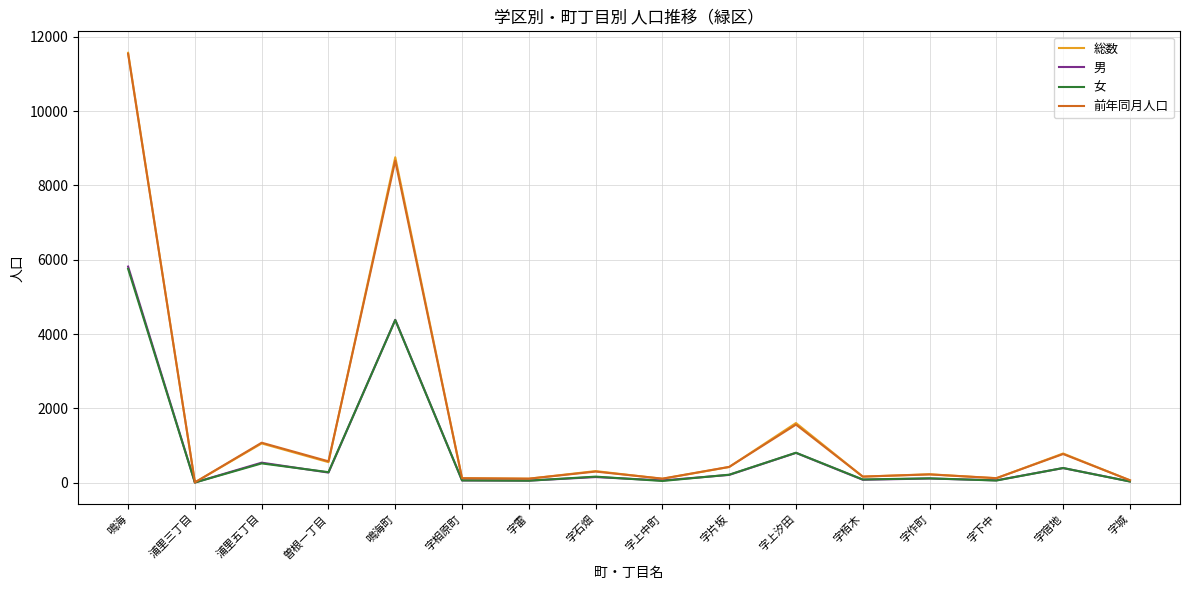

True or false: 女 has a value of 52 at 字雷.

True